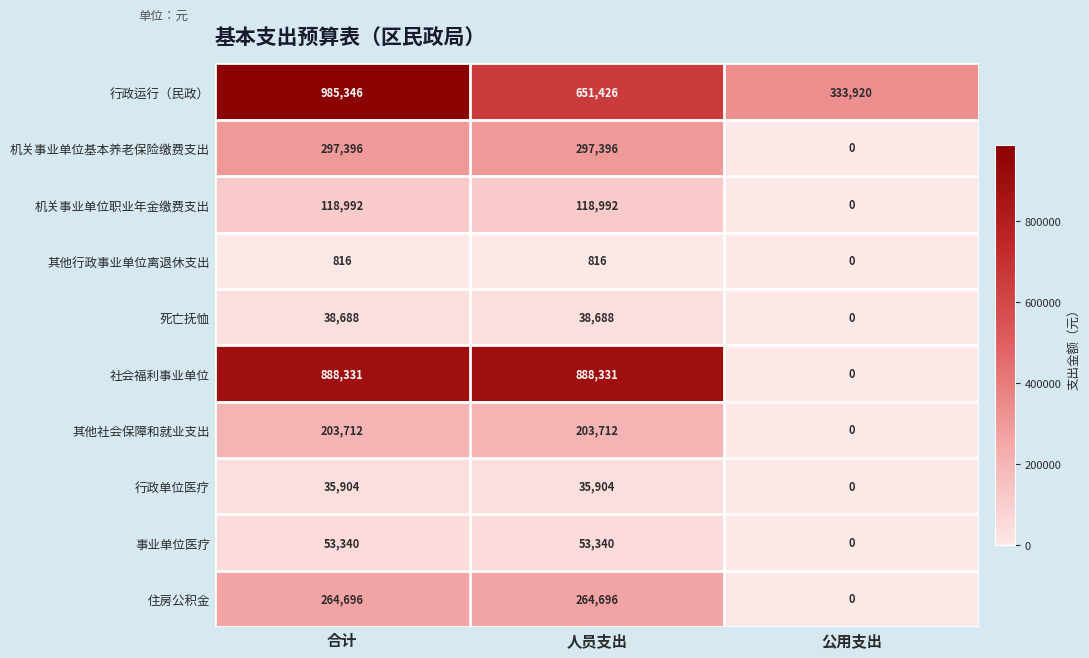

What is the sum of all 社会福利事业单位 values?

1776662